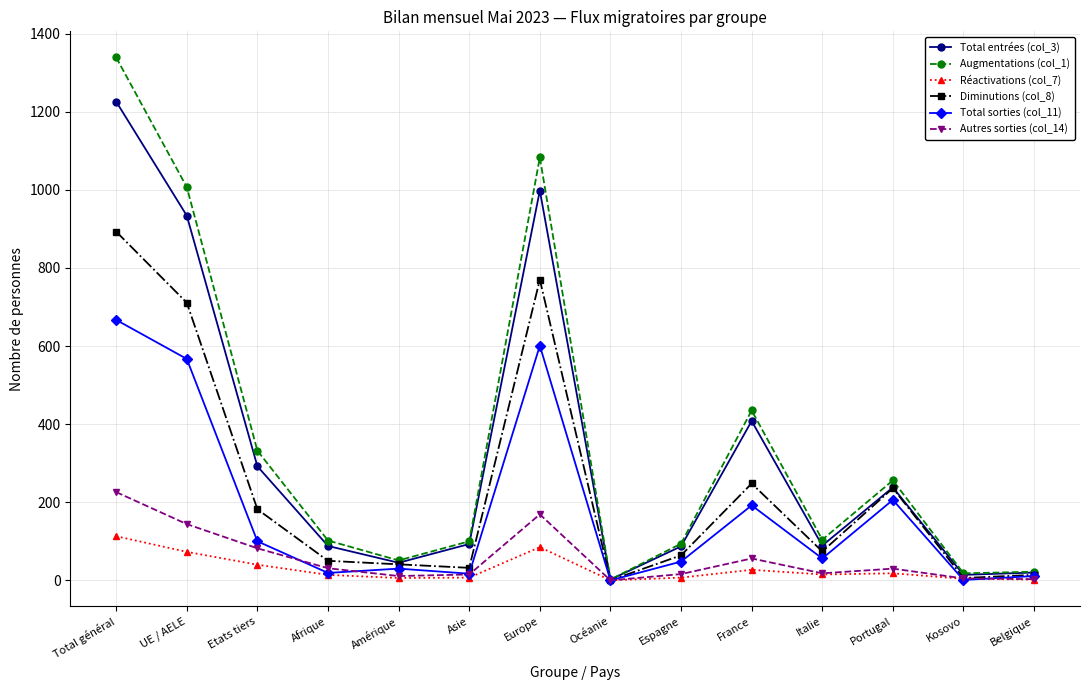

What is the value of the Réactivations (col_7) point at the 12th from the left?

18